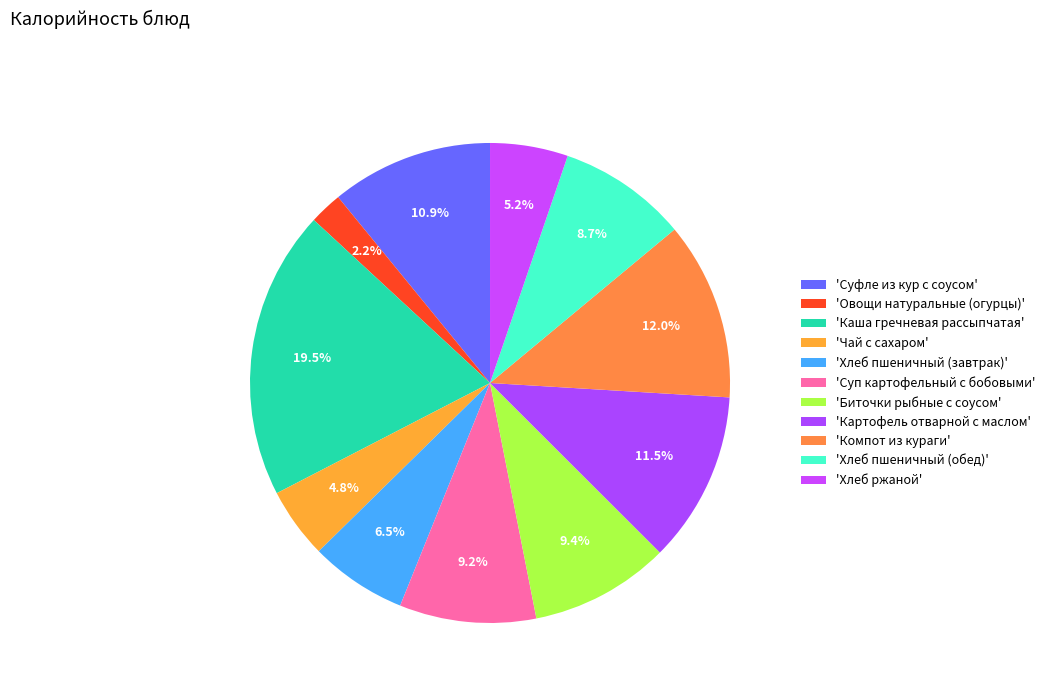

How many slices are in this pie chart?

11